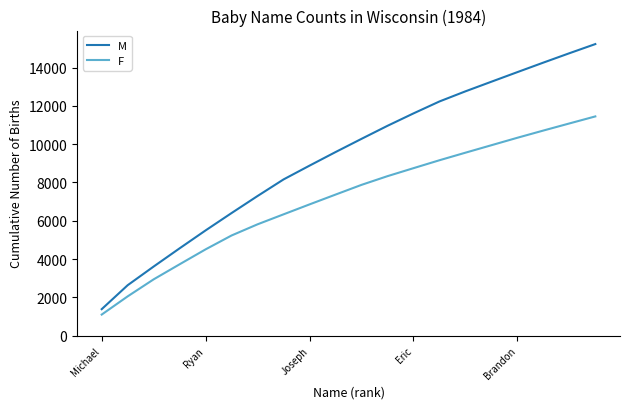

List the series in order of their peak value, highest first.

M, F